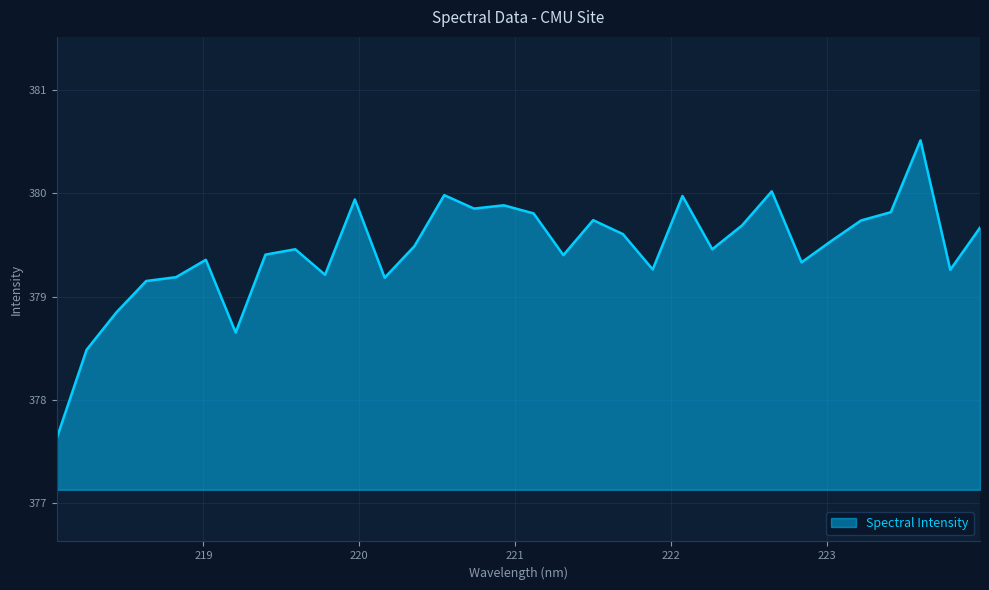

Does the chart display data point markers on the line(s)?

No